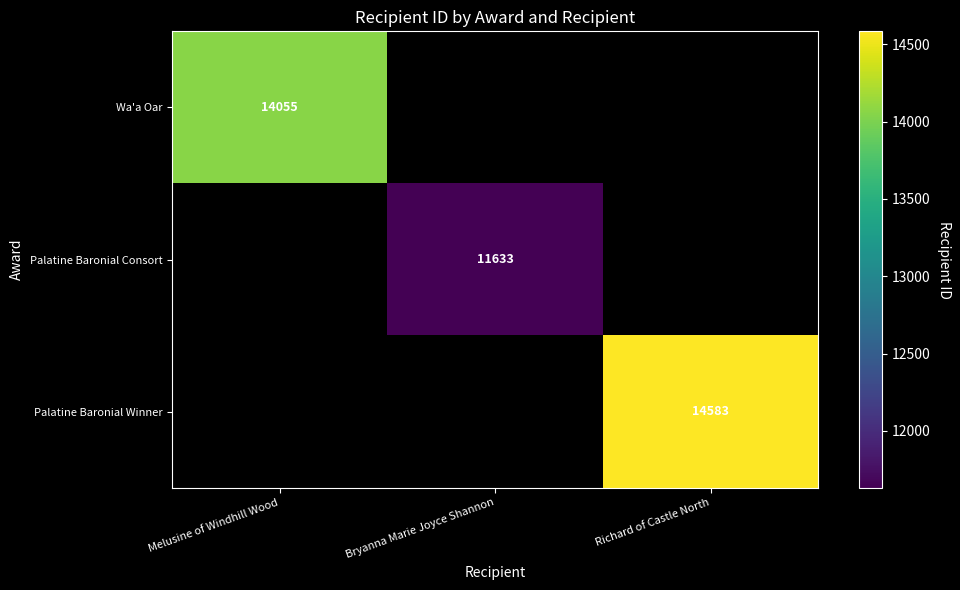

Which has a higher value, Bryanna Marie Joyce Shannon or Melusine of Windhill Wood?

Melusine of Windhill Wood